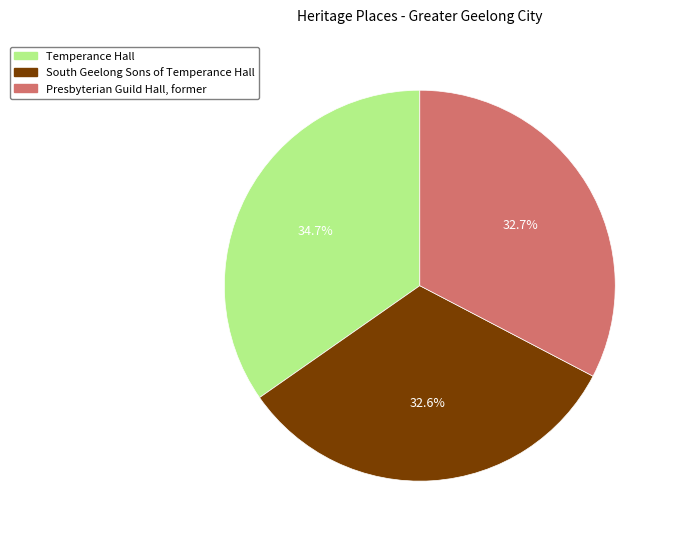

What is the largest slice in the pie chart?

Temperance Hall